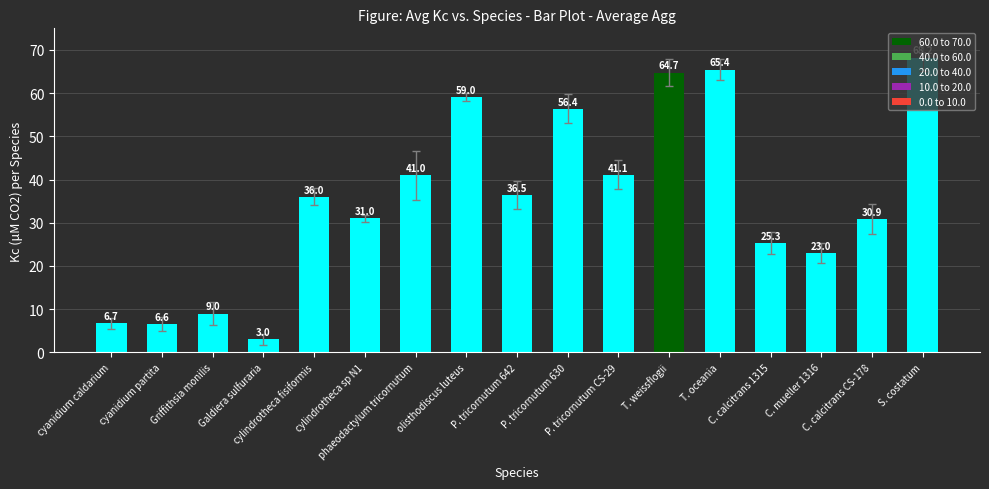

What is the sum of the values at Griffithsia monilis and T. oceania?

74.4